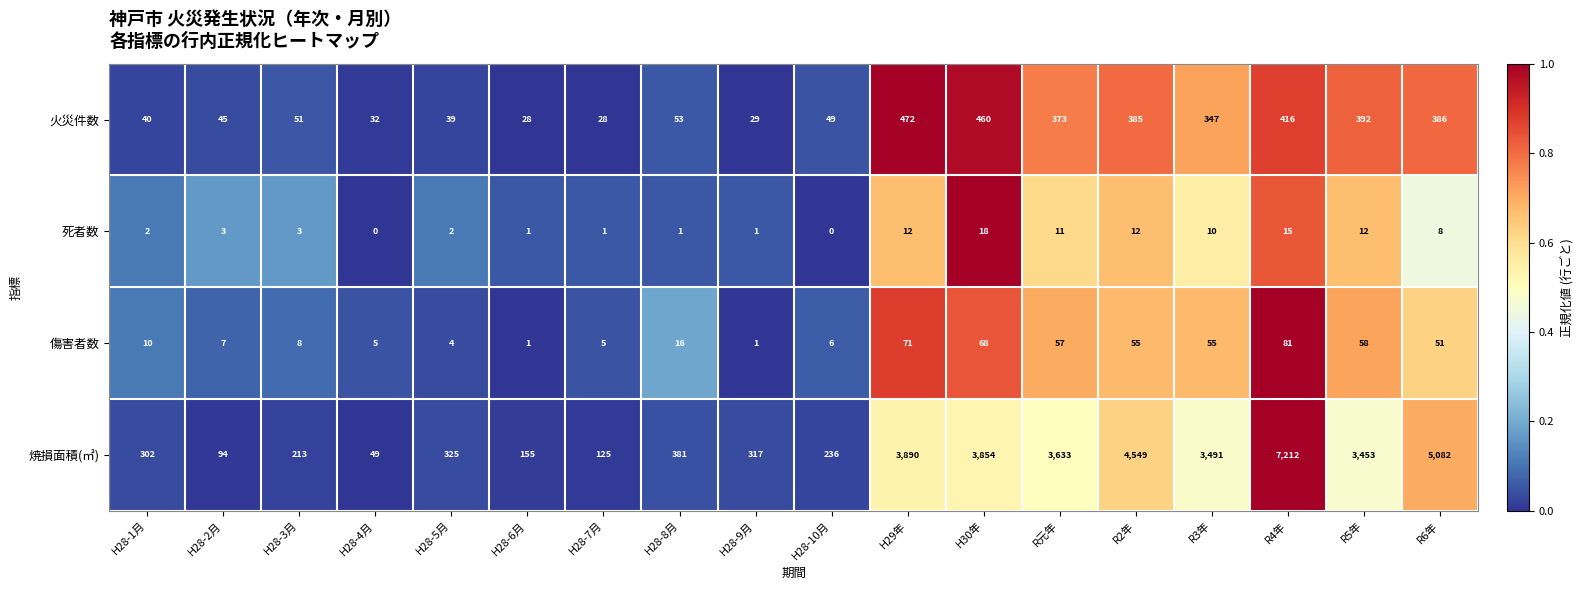

What is the difference between the maximum and minimum values in the 傷害者数 series?

80